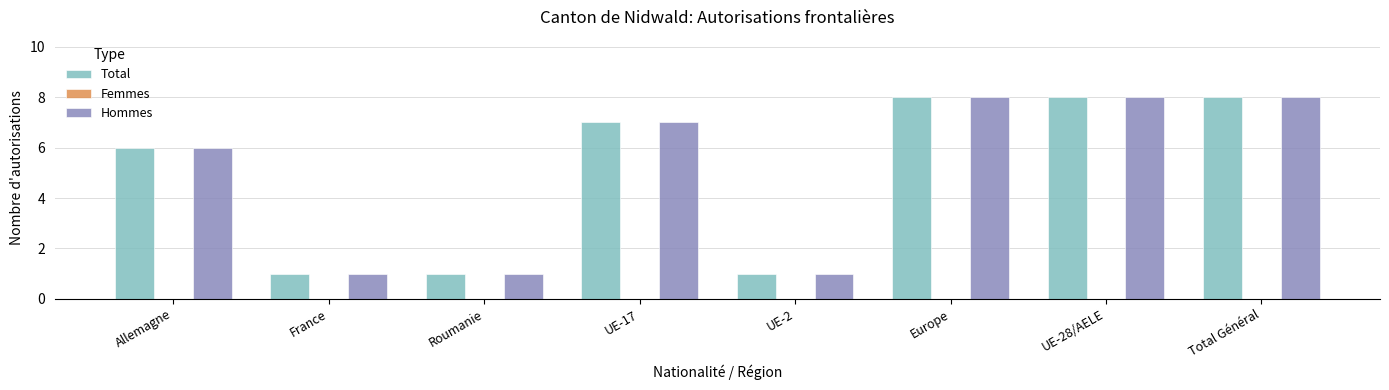

At which label is Hommes closest to 4?

Allemagne